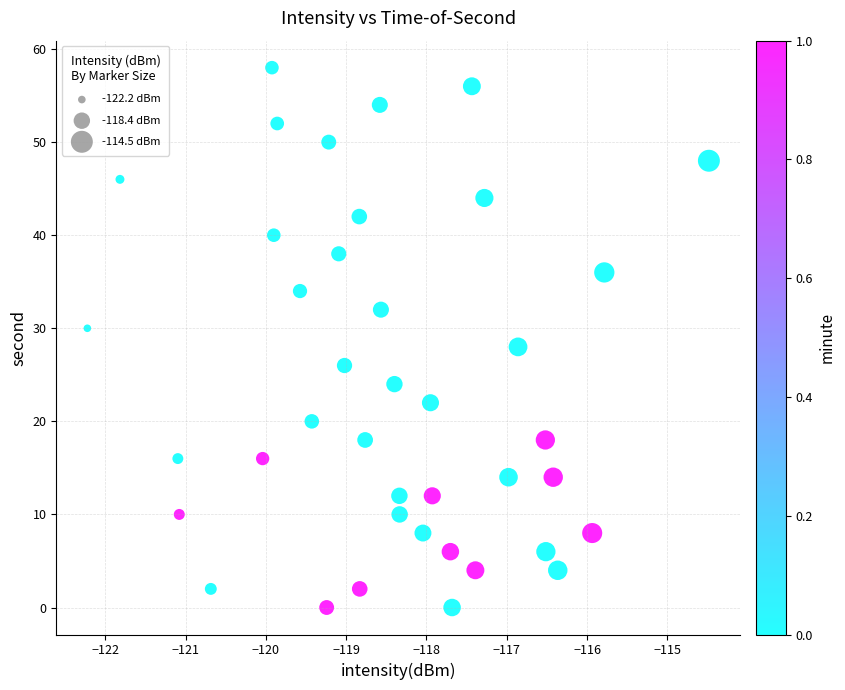

What is the range of Y values (max minus min)?

58